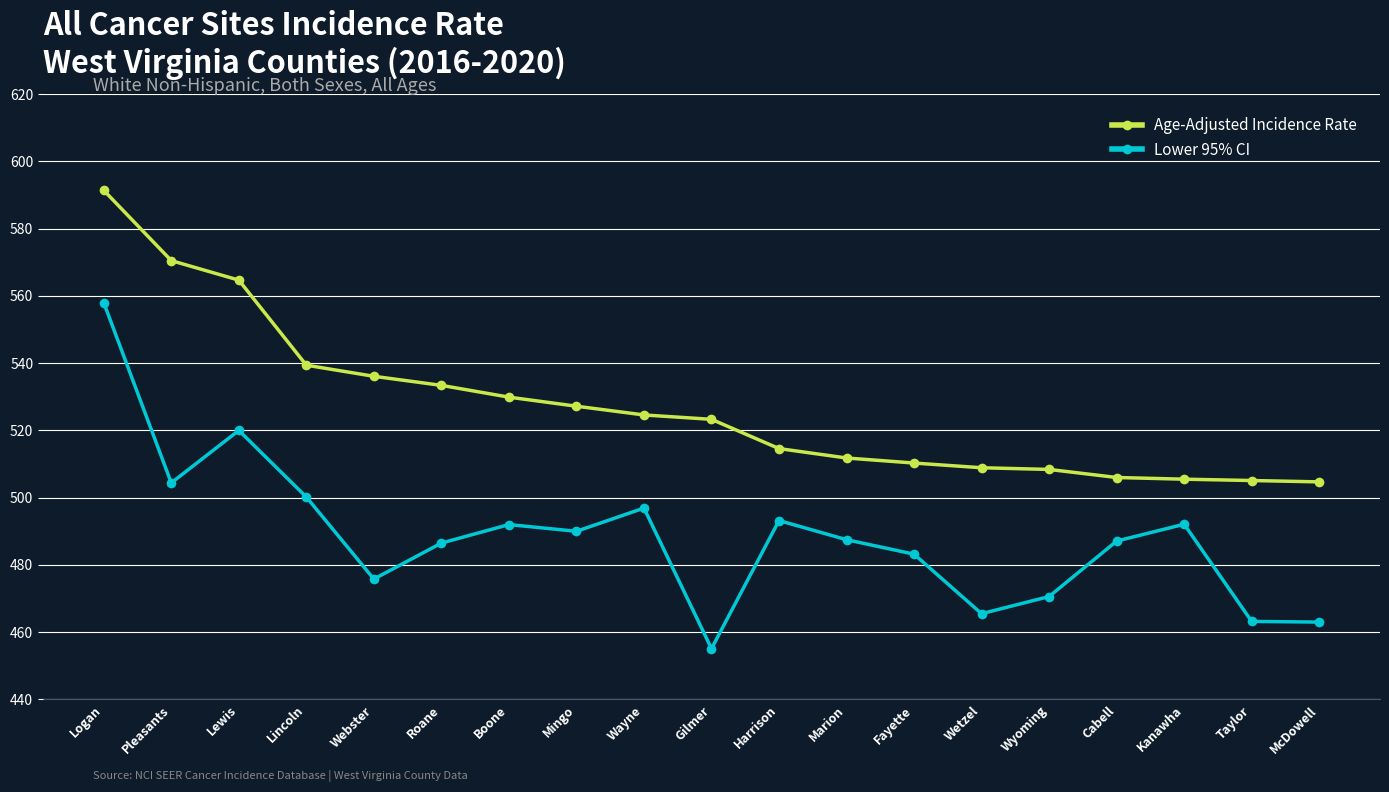

Where is the first local minimum for Lower 95% CI?

Pleasants